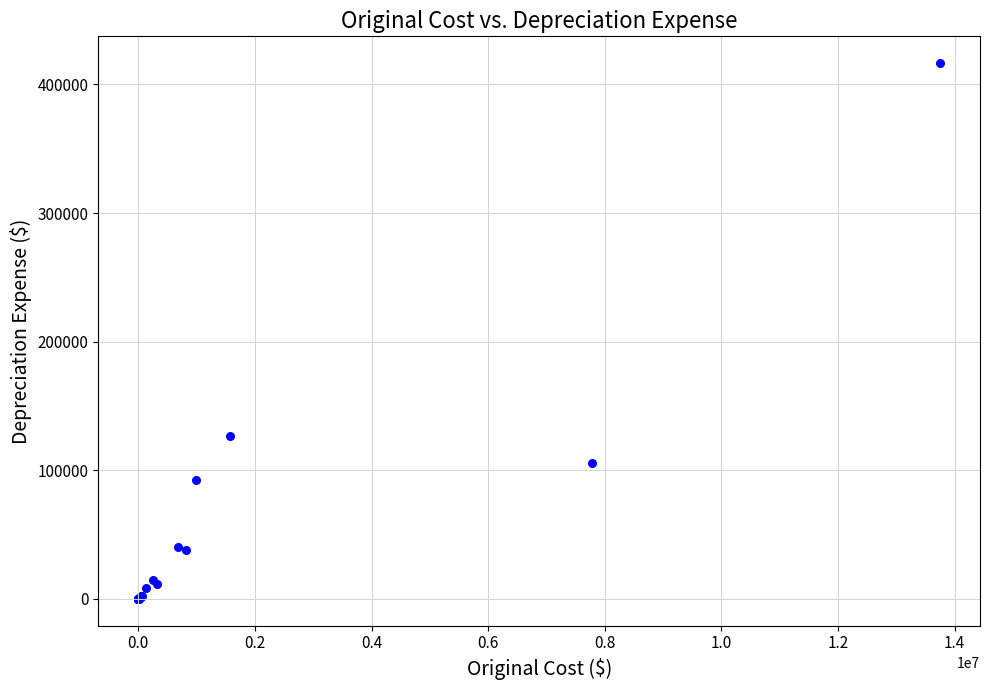

What Y value in the scatter plot is closest to 208282?

126788.3